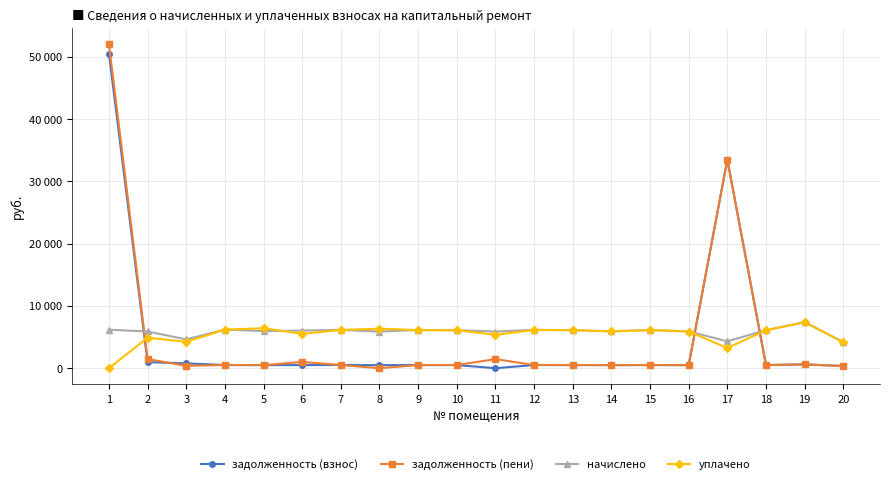

What is the greatest value displayed?

52038.2